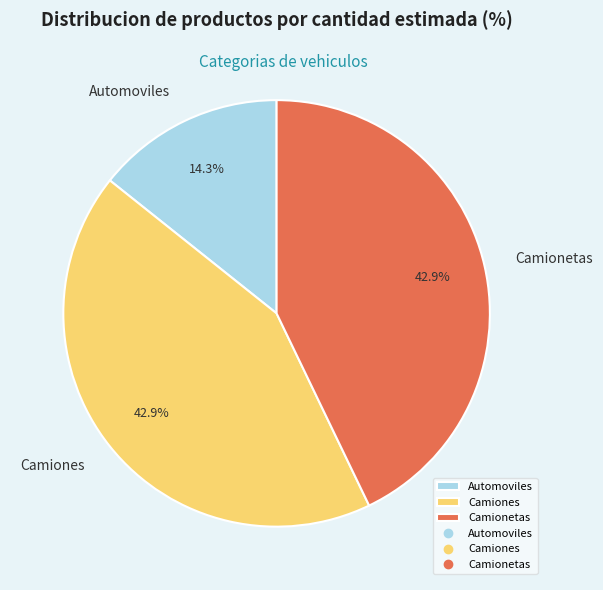

What is the total percentage of Camiones and Camionetas?

85.7%